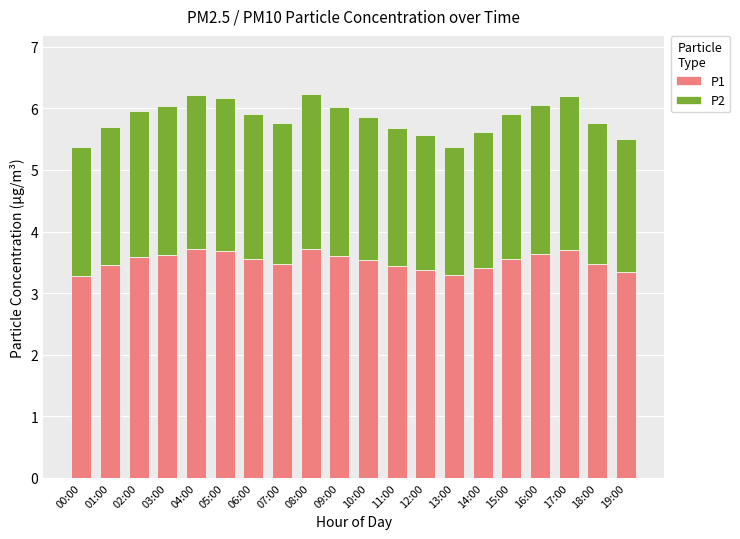

Are the bars grouped side by side (vs. stacked)?

No